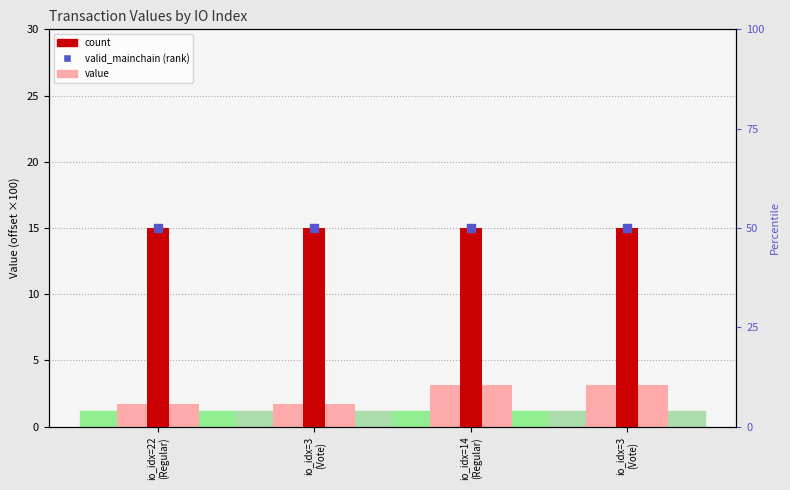

Is the value of count at io_idx=22
(Regular) greater than the value of value at io_idx=14
(Regular)?

Yes